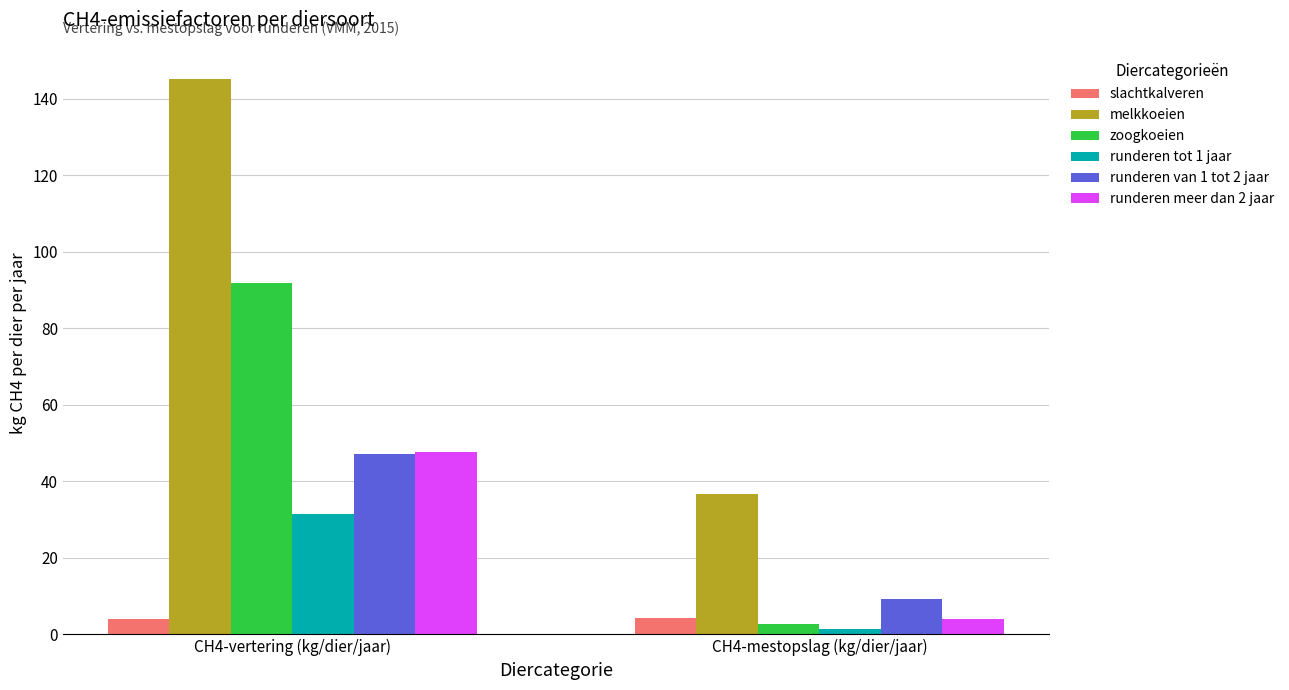

Rank the categories by melkkoeien value from highest to lowest.

CH4-vertering (kg/dier/jaar), CH4-mestopslag (kg/dier/jaar)